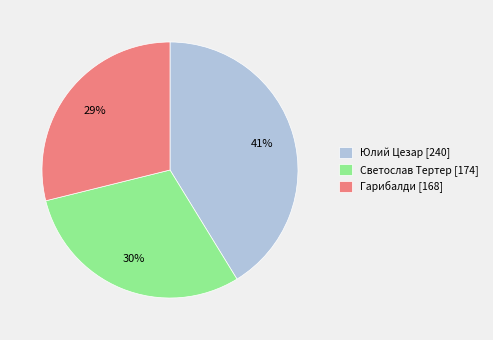

Does Юлий Цезар [240] represent more than half of the total?

No